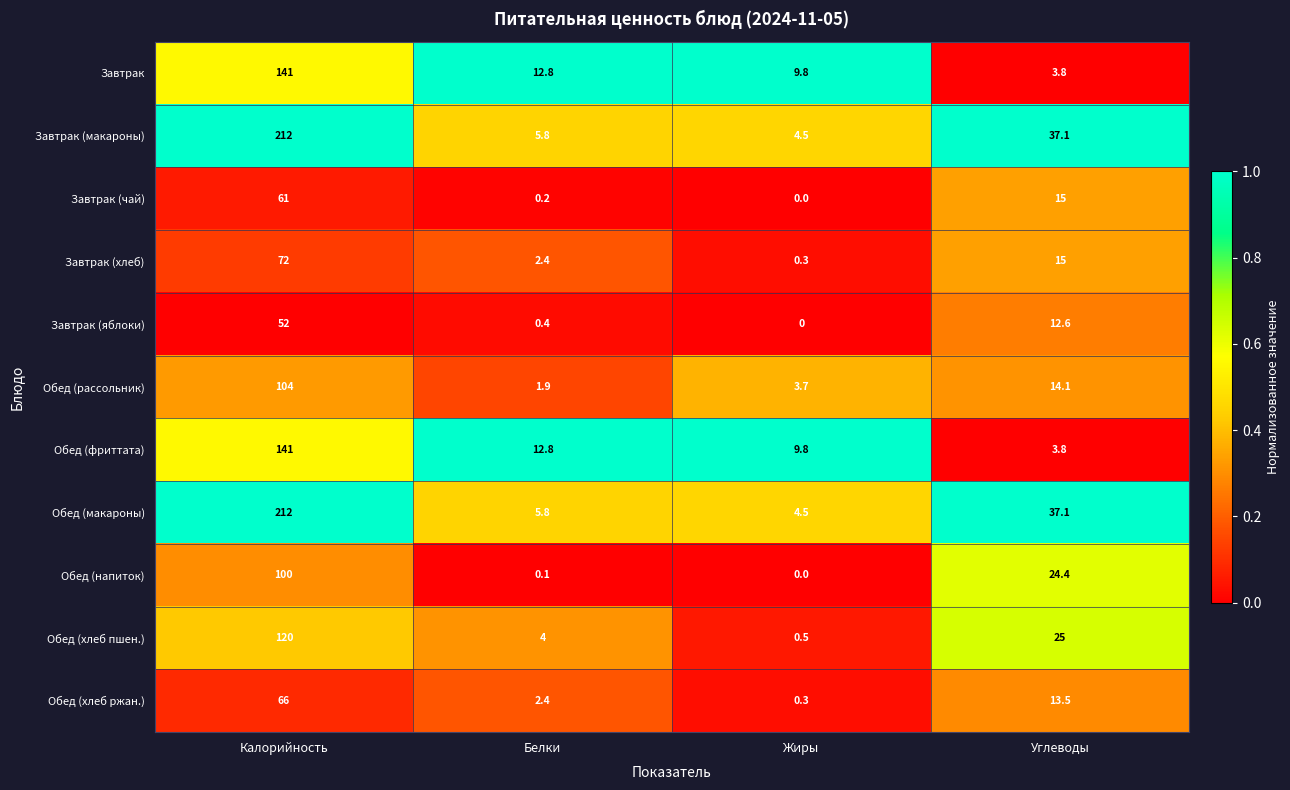

How many values in the Обед (фриттата) series exceed 12?

2